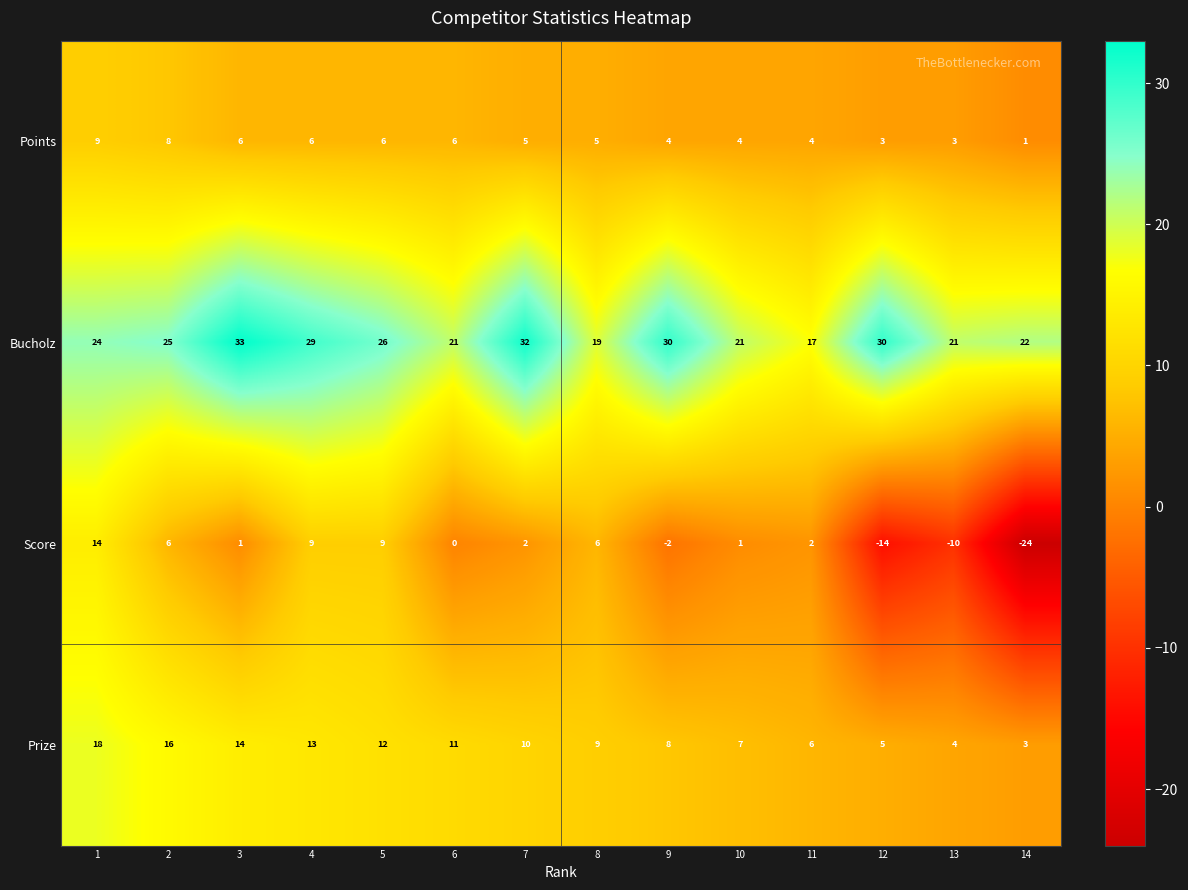

Rank the series by their maximum value, from highest to lowest.

Bucholz, Prize, Score, Points